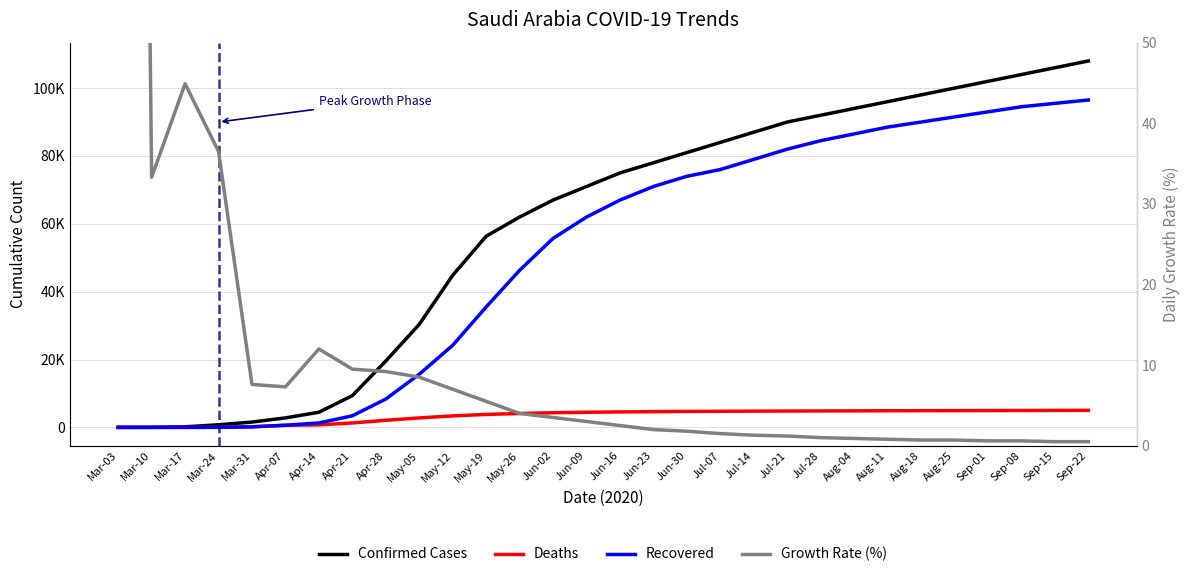

What is the highest value of the Growth Rate (%) series?

400.0